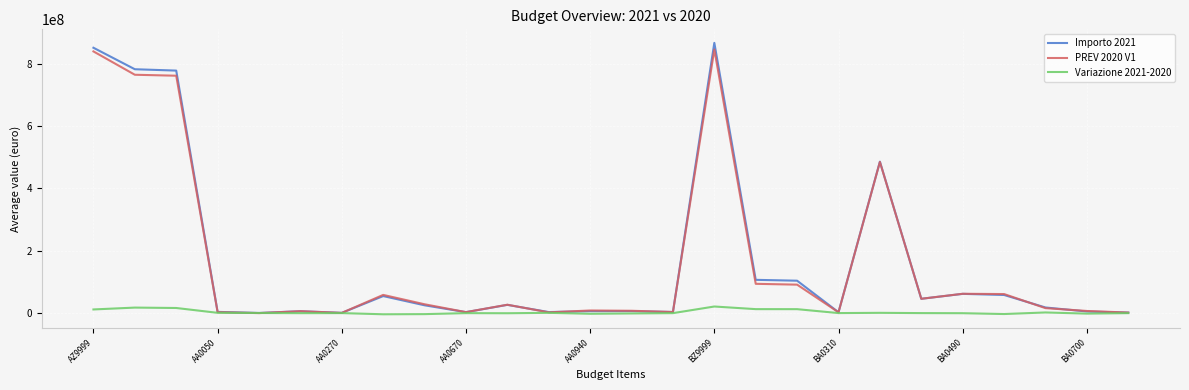

Which series has the widest spread of values?

Importo 2021